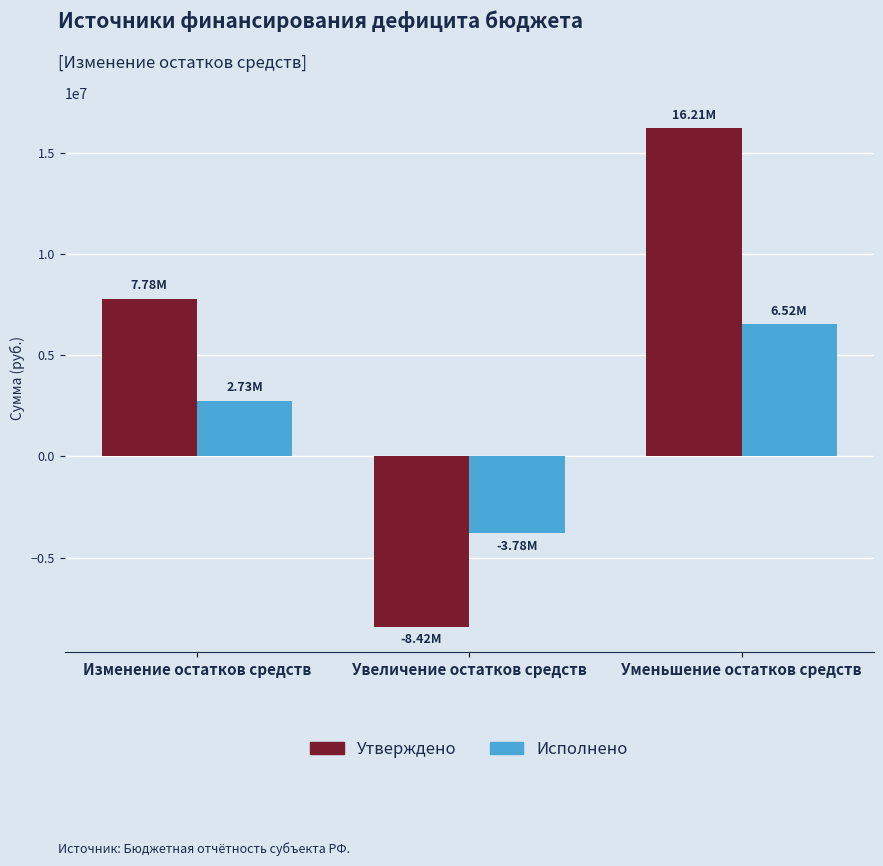

What is the maximum value for Исполнено?

6515167.9